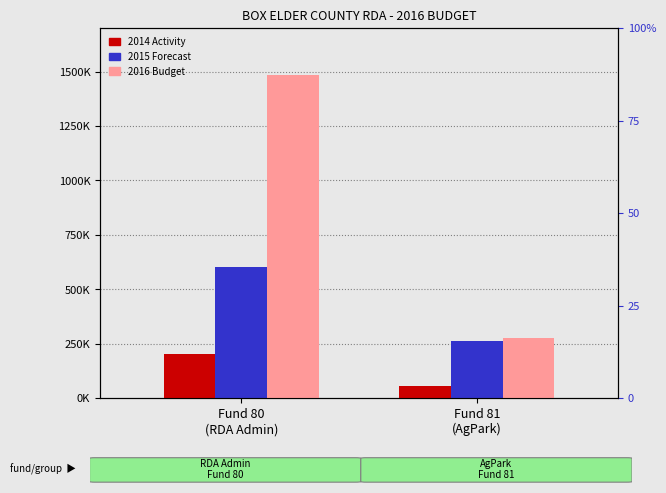

What is the average value of the 2016 Budget series?

879985.0